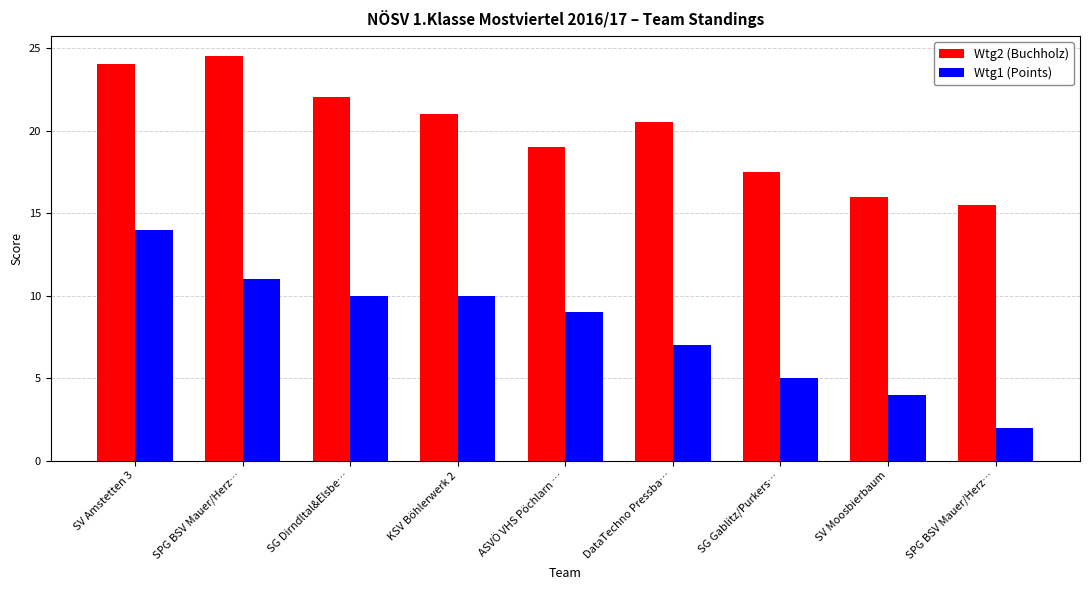

What is the sum of all Wtg1 (Points) values?

72.0